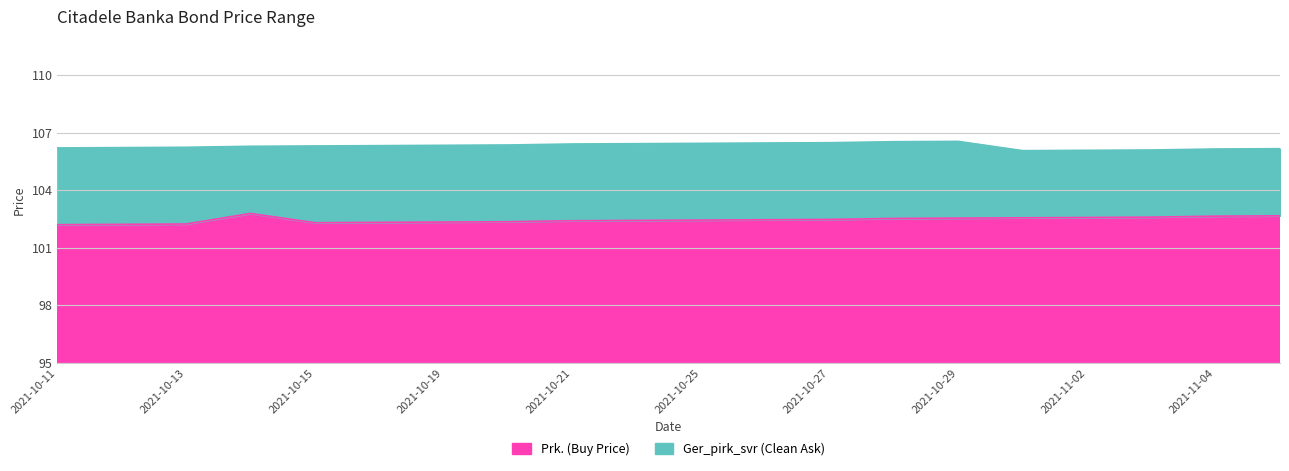

True or false: Prk. (Buy Price) and Ger_pirk_svr (Clean Ask) intersect in this chart.

False